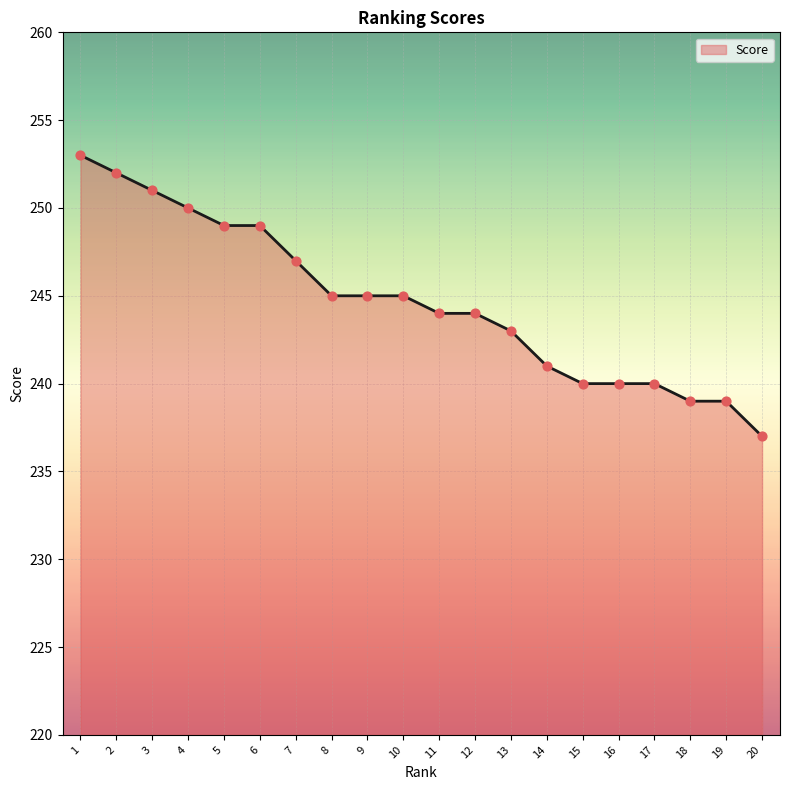

Which has a higher value, 12 or 4?

4